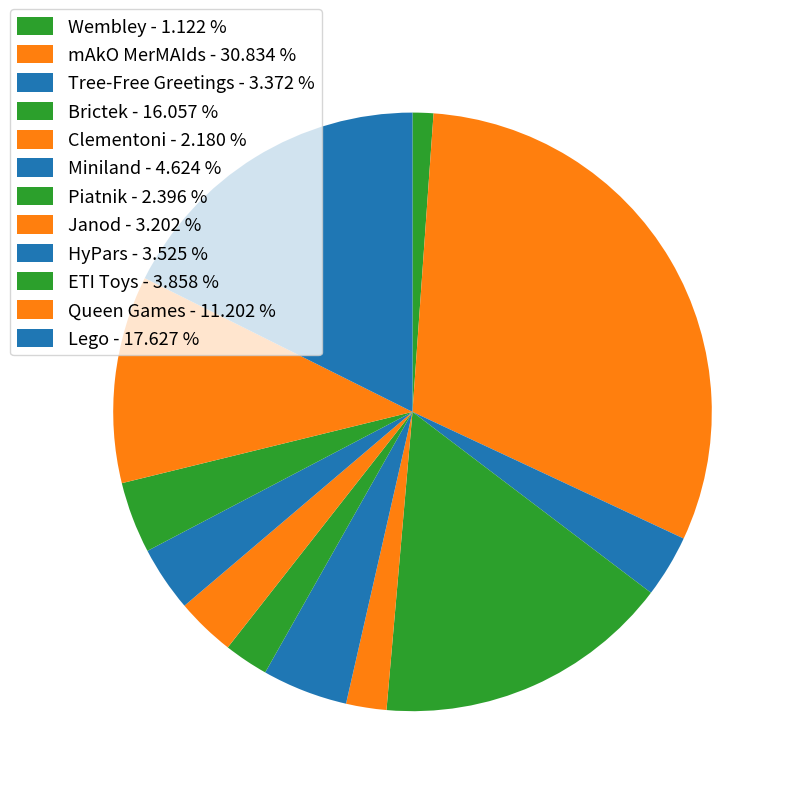

Is it true that Miniland is 5% of the pie?

True